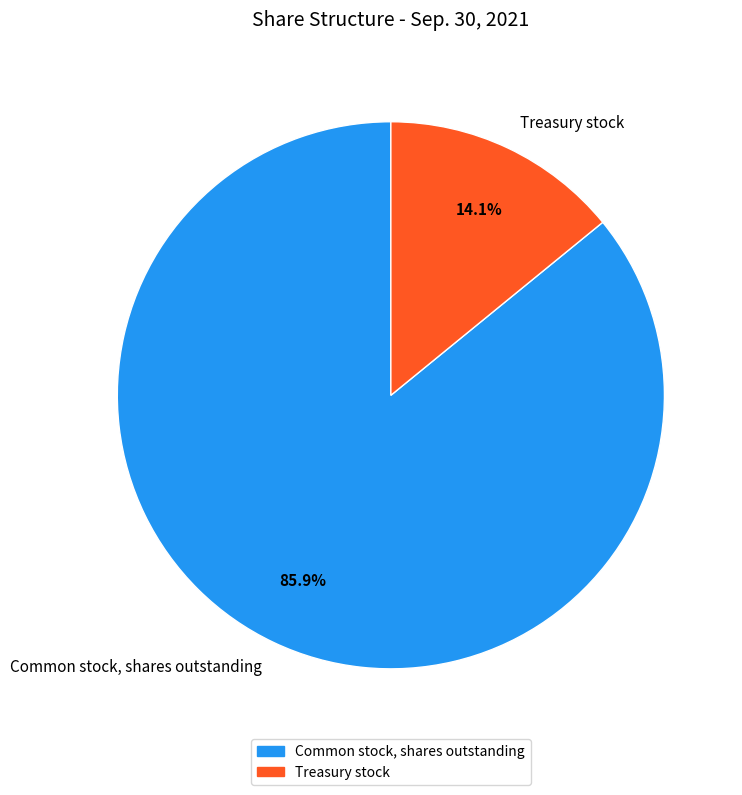

Which category has the smallest portion of the pie?

Treasury stock